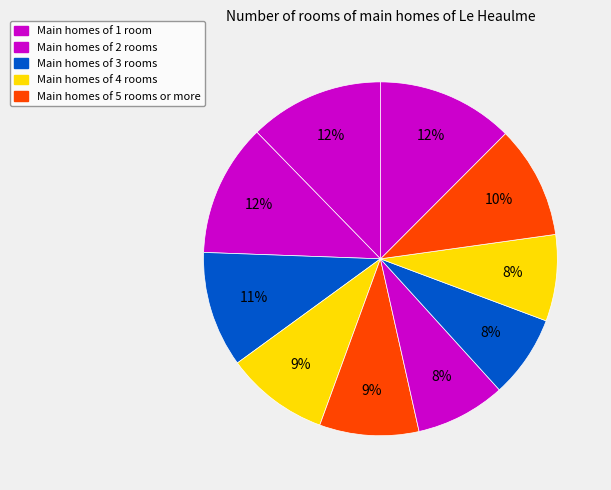

How many slices are in this pie chart?

10